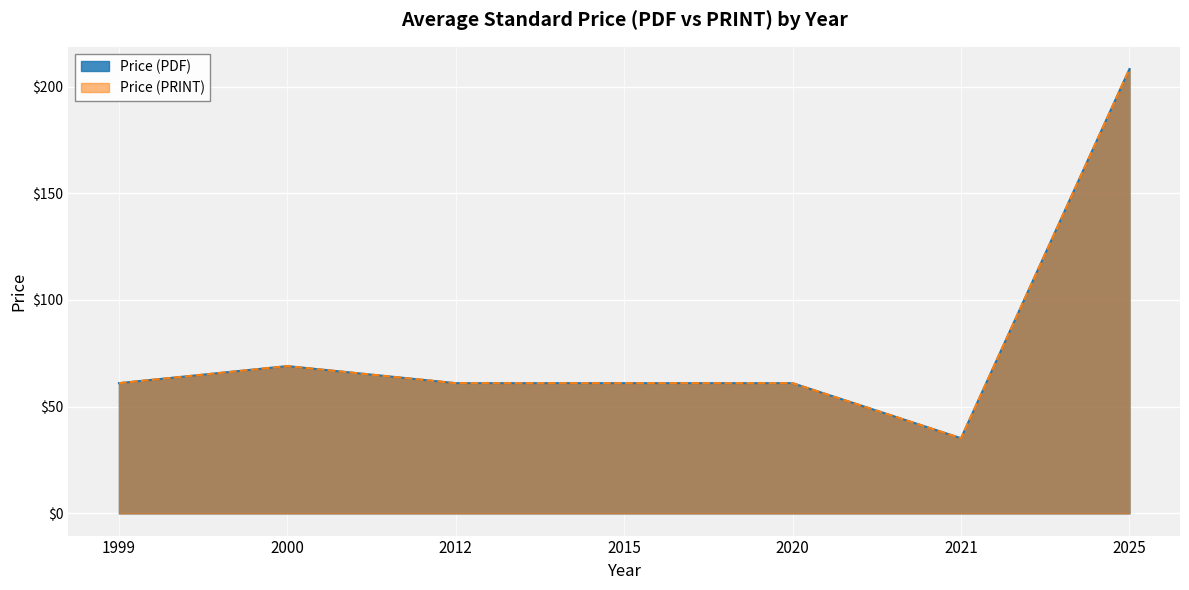

What is the value of the Price (PRINT) point at the 3rd from the left?

61